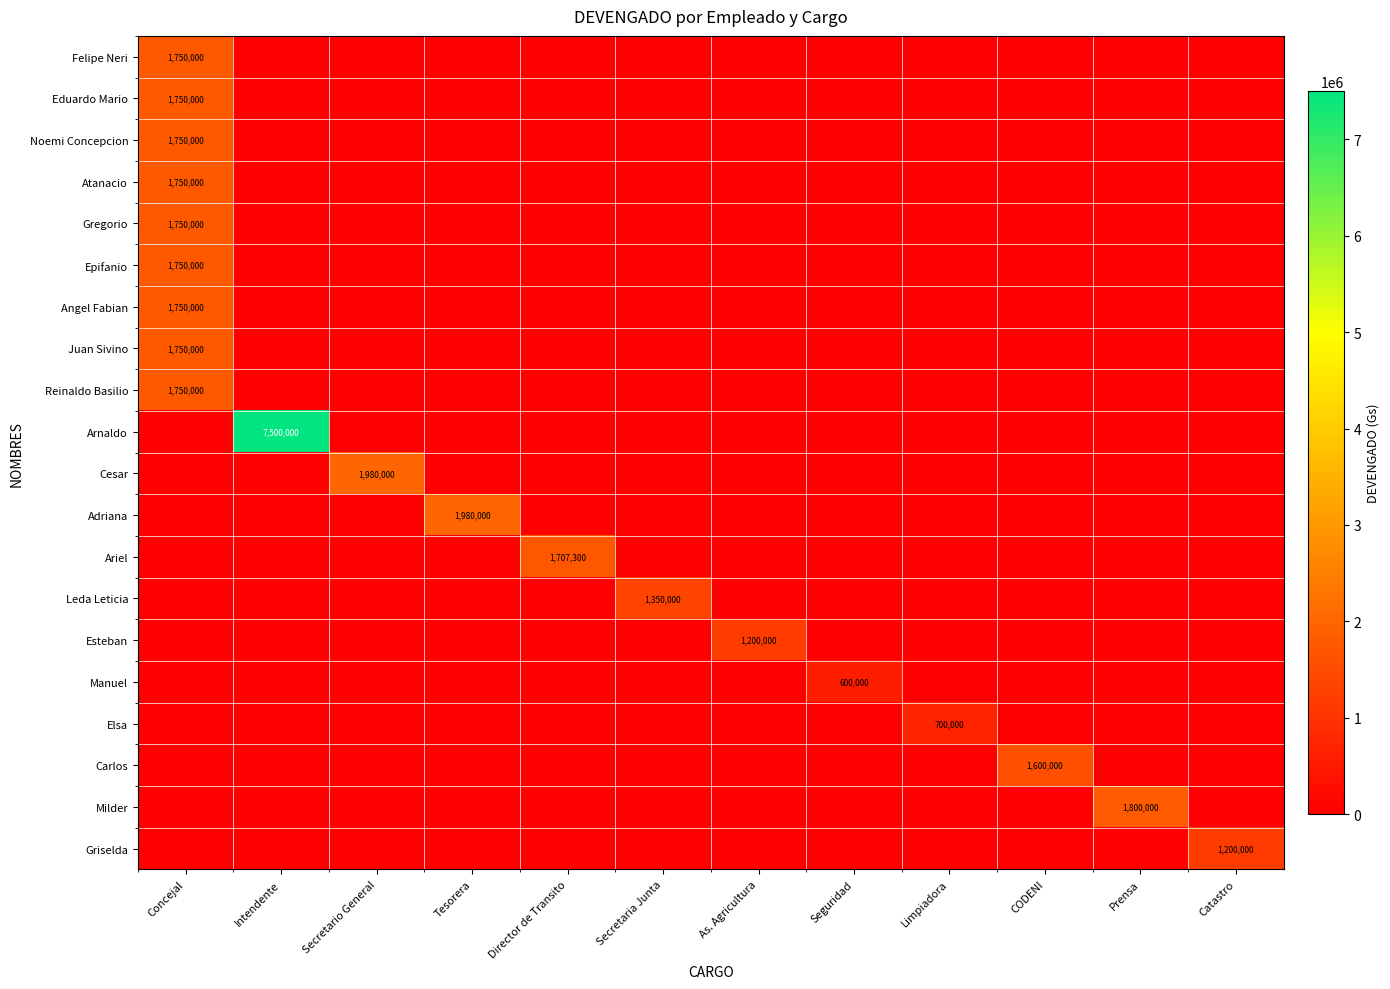

Is it true that Reinaldo Basilio equals 1750000 at Concejal?

True